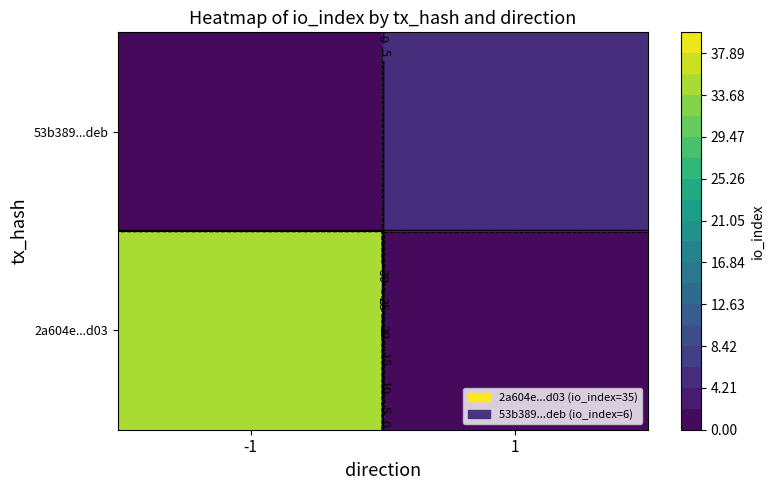

How many distinct data groups are displayed?

2